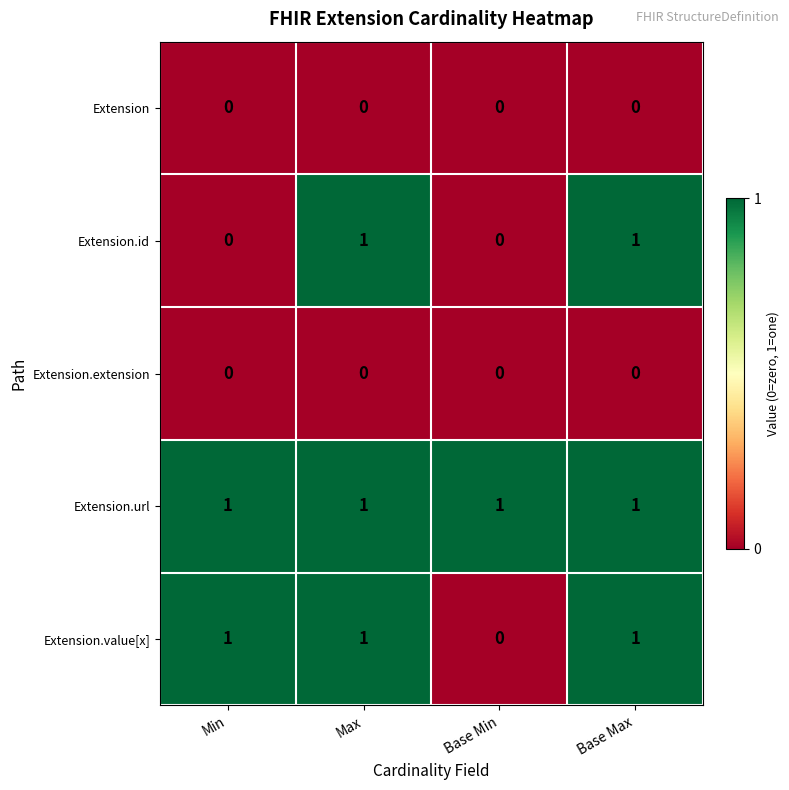

At which label is Extension.value[x] closest to 0?

Base Min